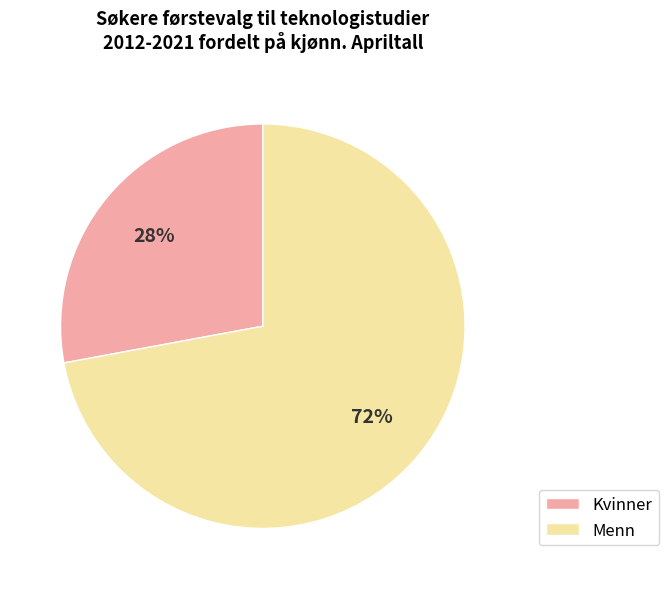

Between Menn and Kvinner, which is larger?

Menn